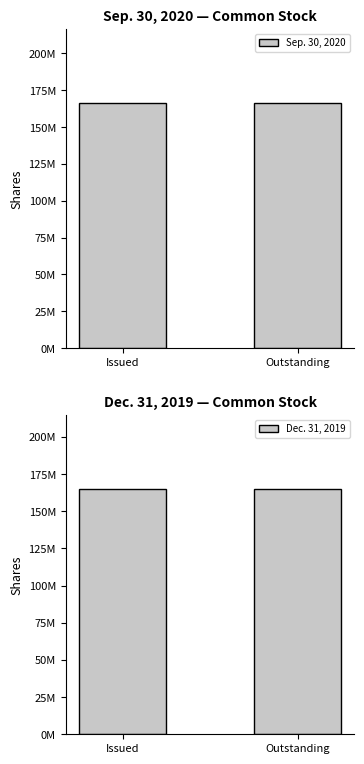

Does the chart contain stacked bars?

No